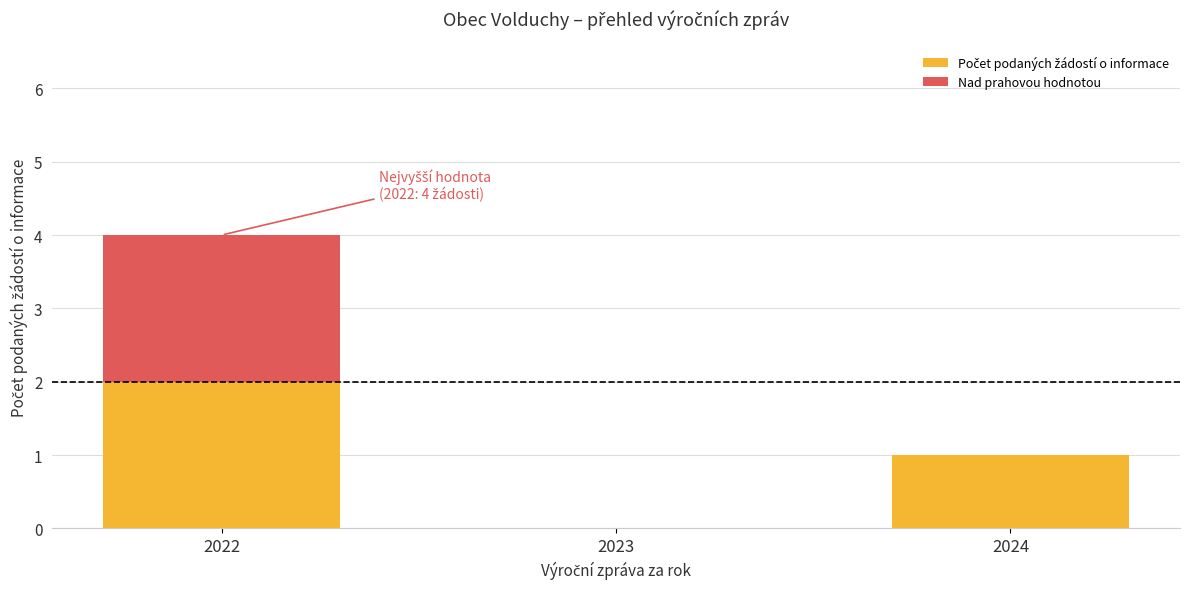

At which category is the sum across all series the highest?

2022